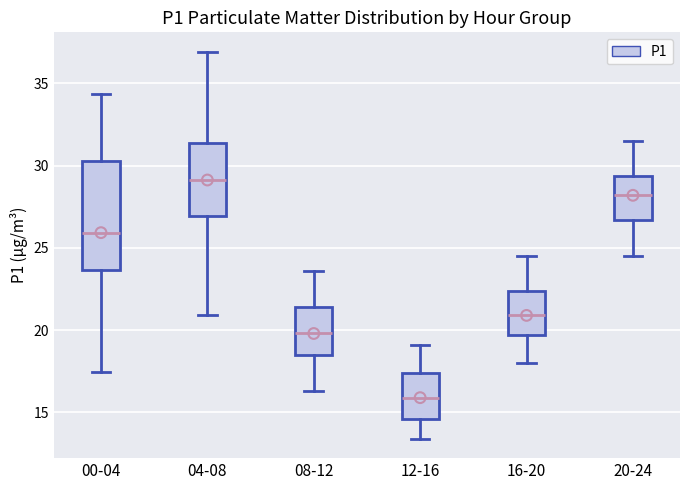

Where is the lower edge of the box for 16-20 on the y-axis? The values are not printed on the chart, so give them approximately, as read against the axis.

19.5